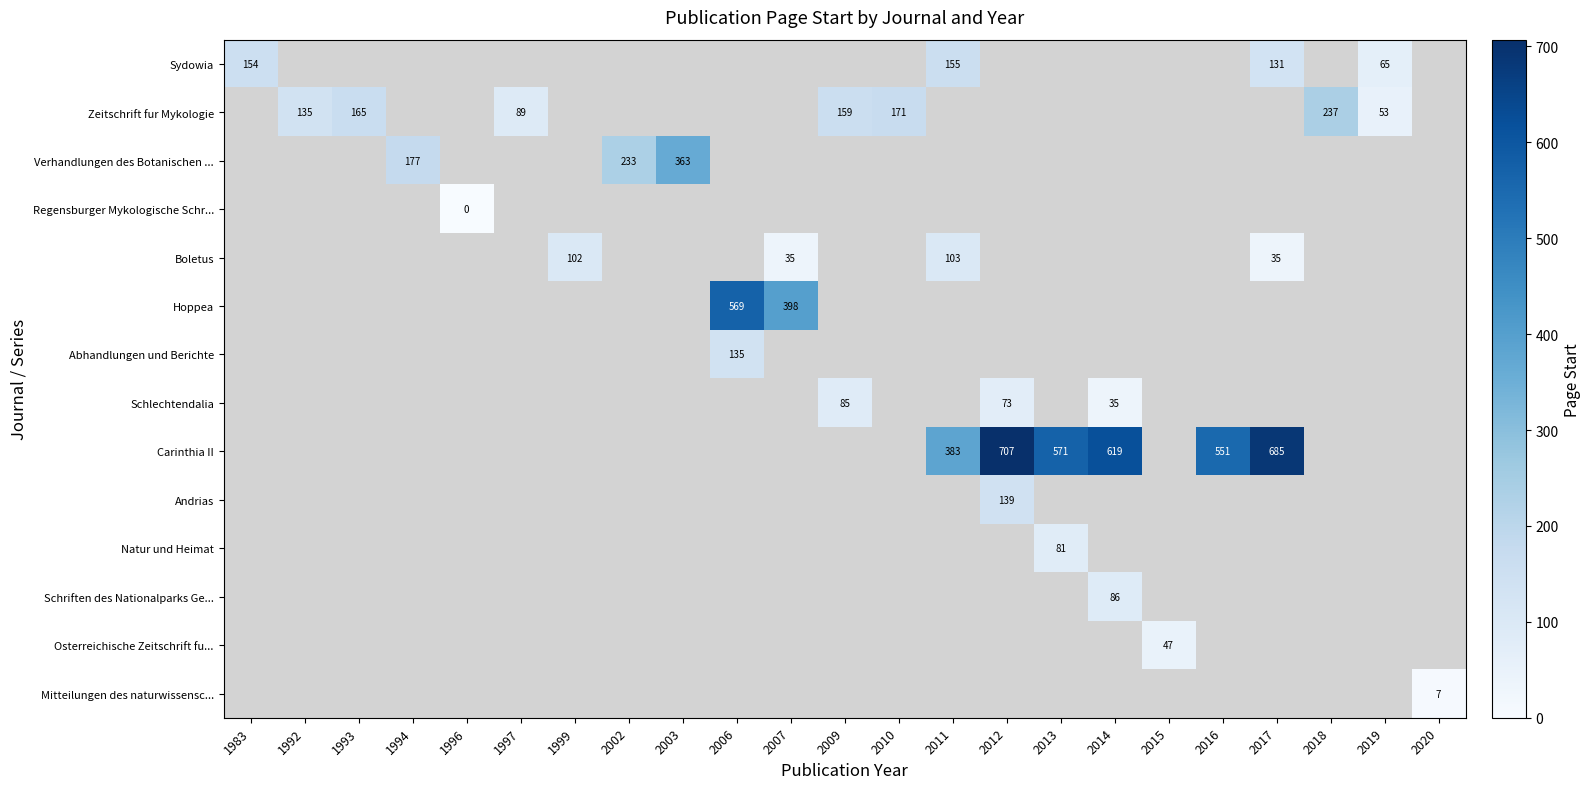

What is the maximum value shown in the chart?

707.0